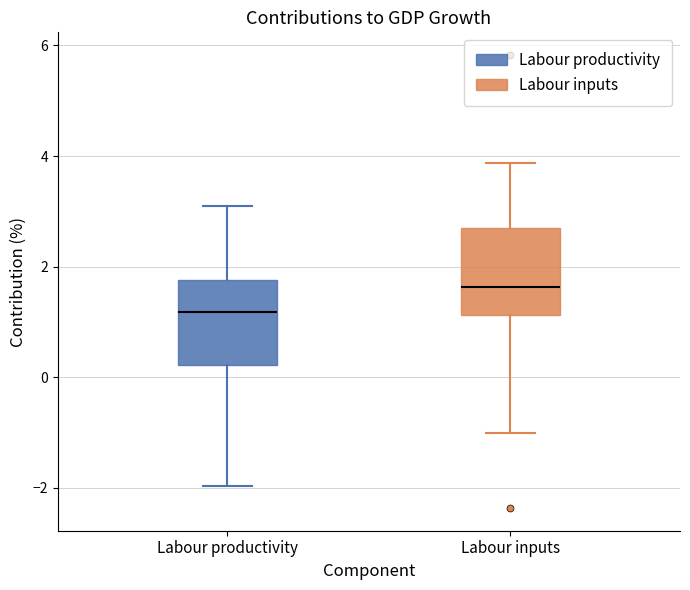

Reading left to right, read every box against the y-axis: the position of its median line, the range the box covers, and the ends of its whiskers. The values are not printed on the chart, so give them approximately, as read against the axis.

Labour productivity: median 1.2, box 0.2 to 1.8, whiskers -2.0 to 3.0
Labour inputs: median 1.6, box 1.2 to 2.6, whiskers -1.0 to 3.8